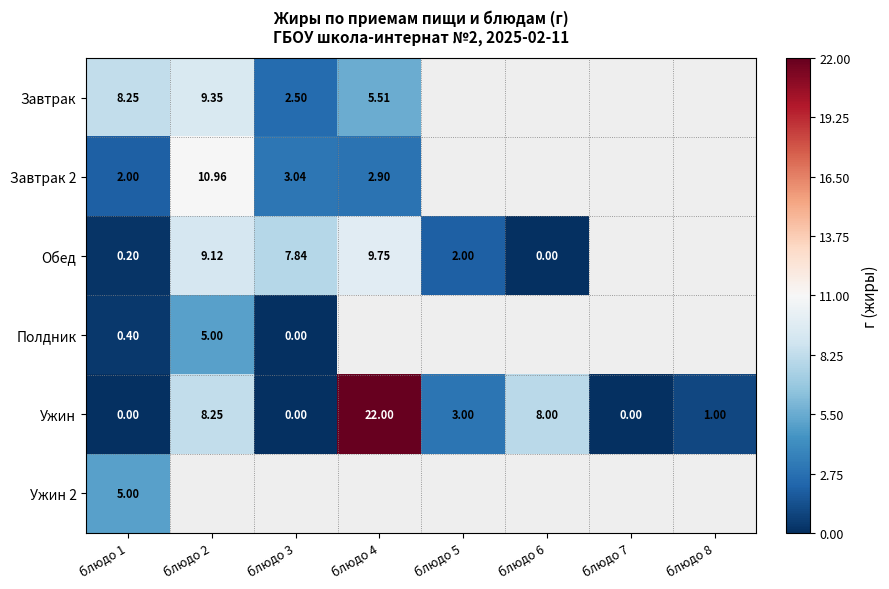

Which category has the highest value across all series?

блюдо 4